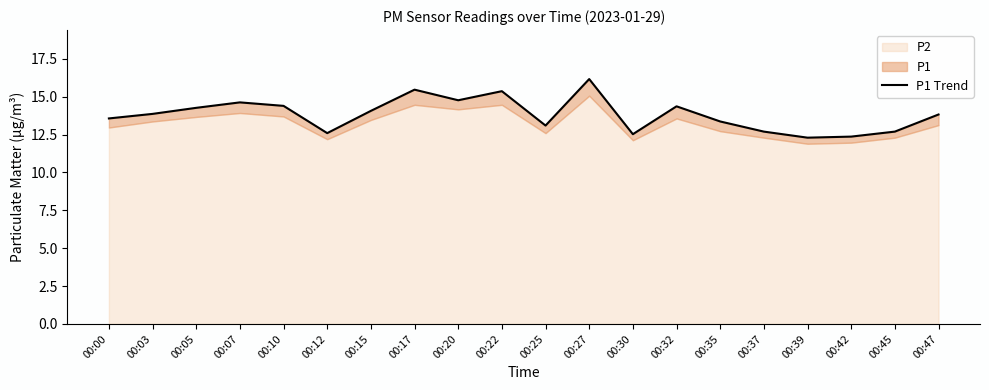

The value at 00:47 is 20.7. True or false?

False